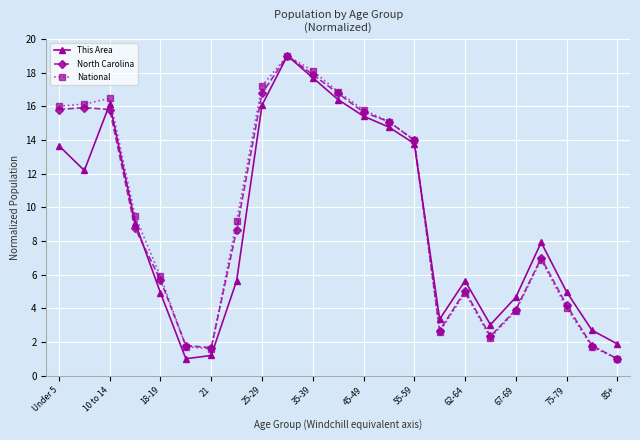

What is the highest value of the This Area series?

19.0